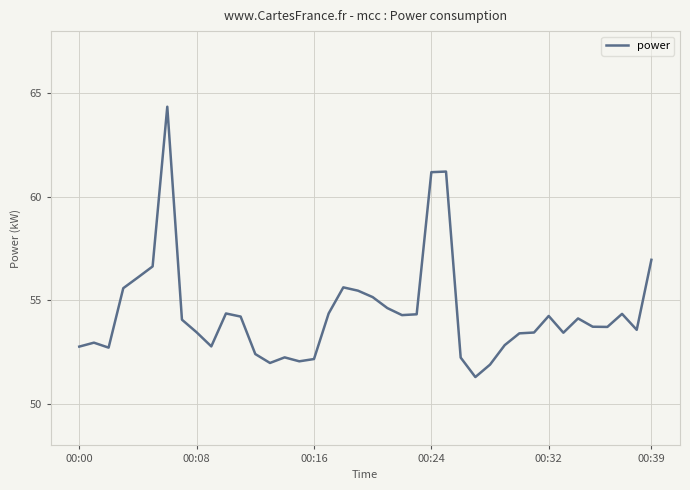

Does the chart have visible grid lines?

Yes